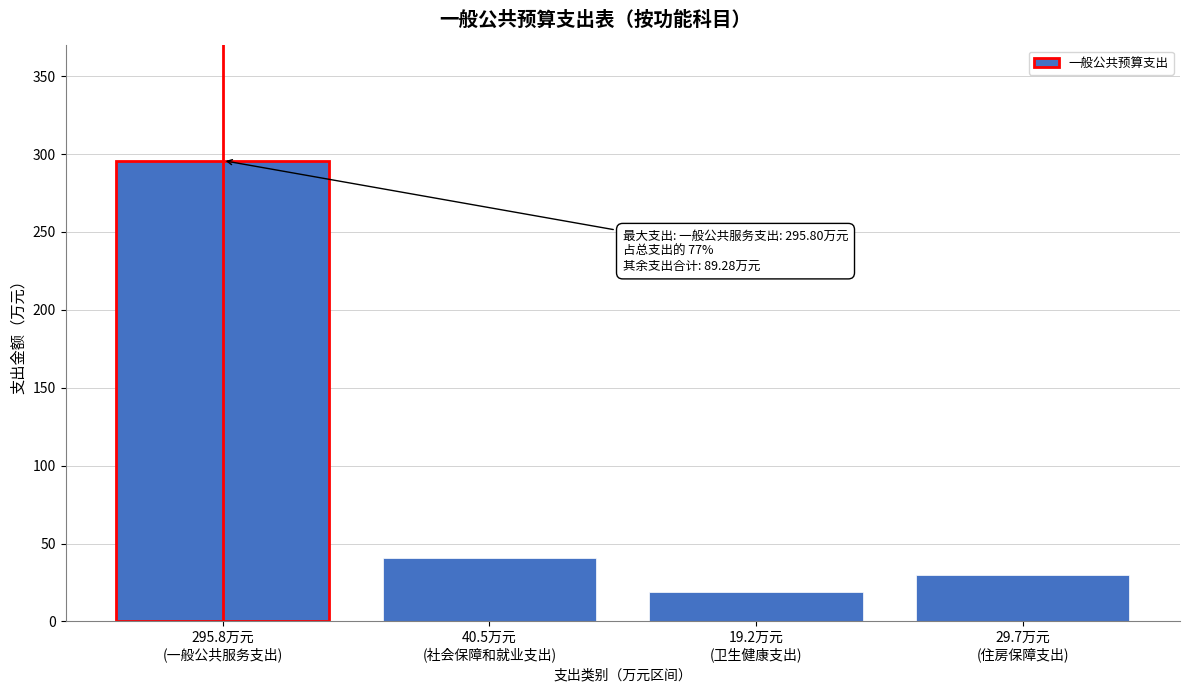

Reading left to right, extract all data points from this chart.

295.8	40.5	19.2	29.7